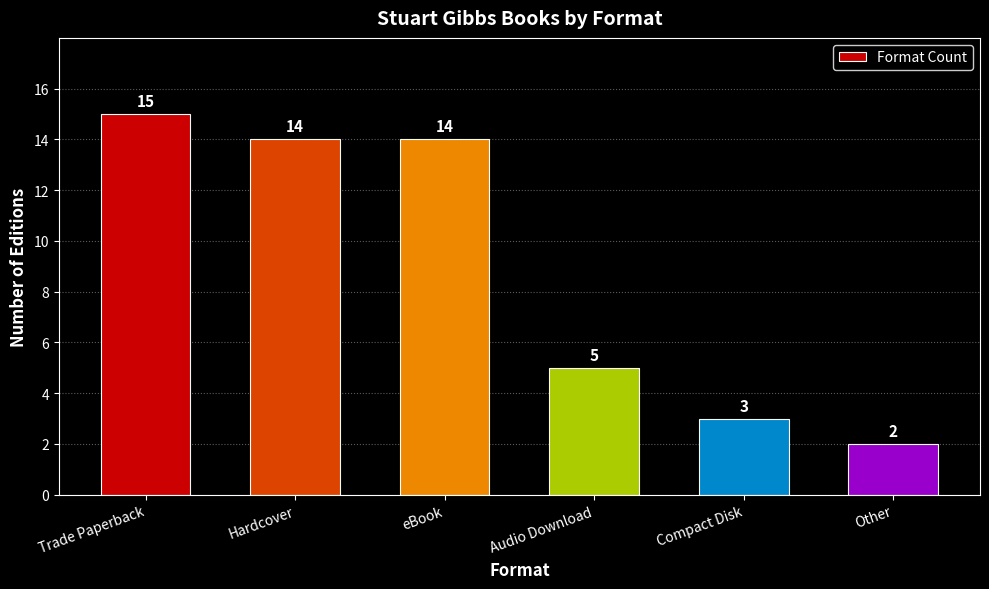

Where is the data nearest to the value 8?

Audio Download